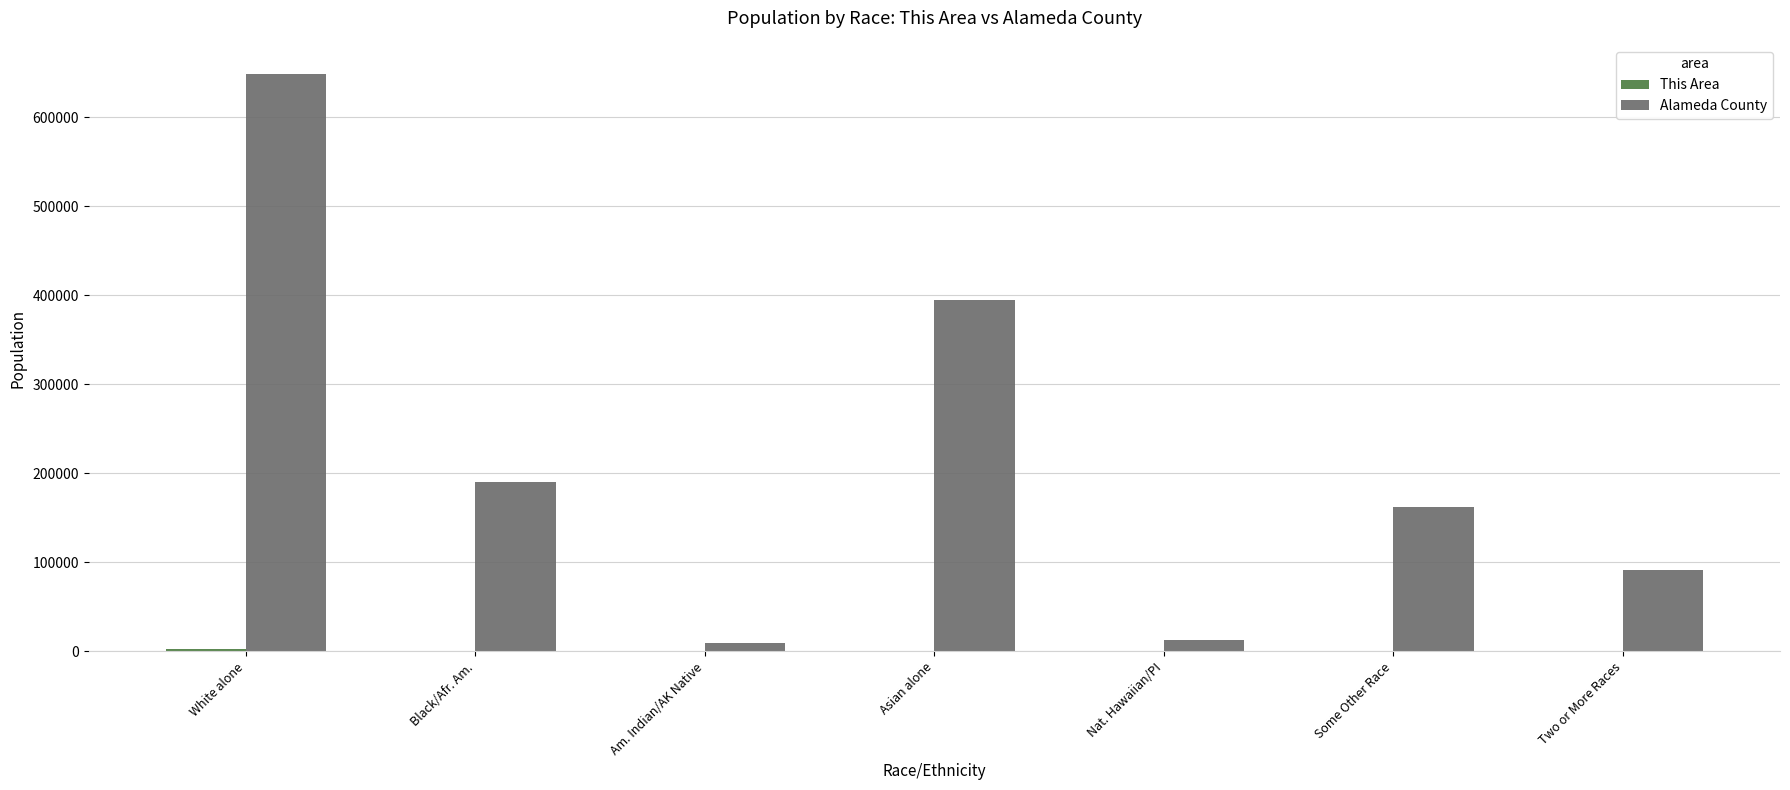

What is the greatest value displayed?

649122